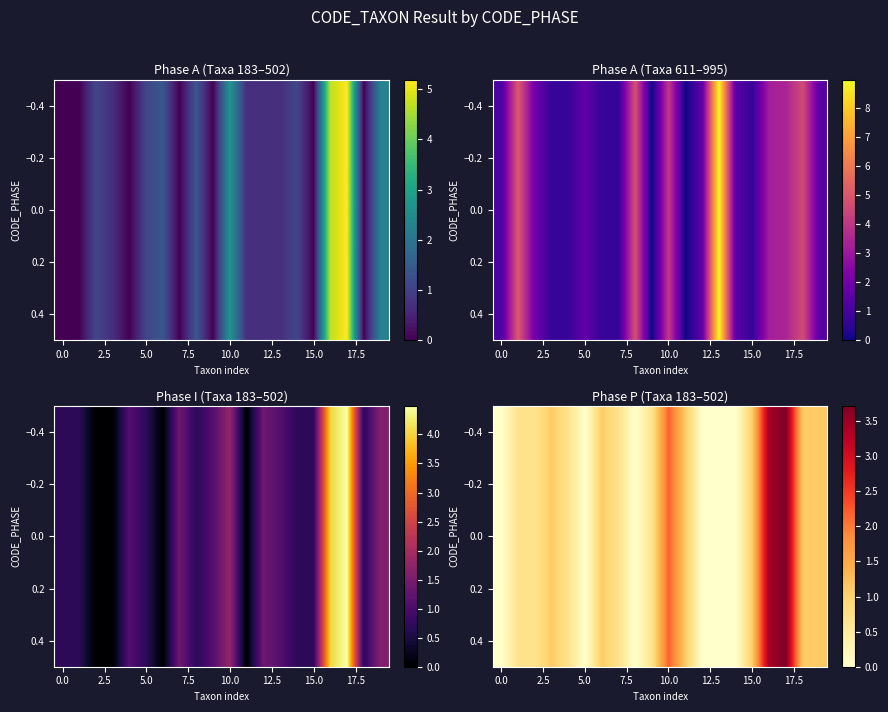

How many values are above zero?

14